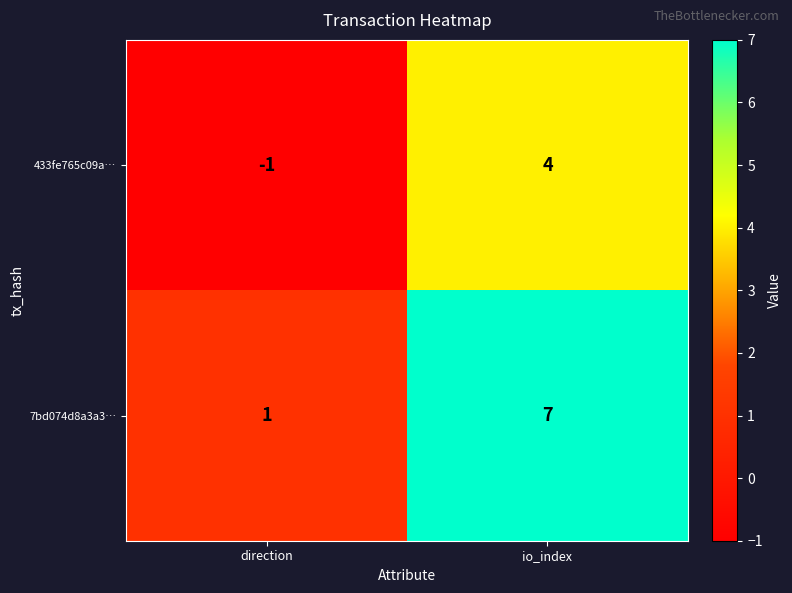

What is the average value of the 7bd074d8a3a3… series?

4